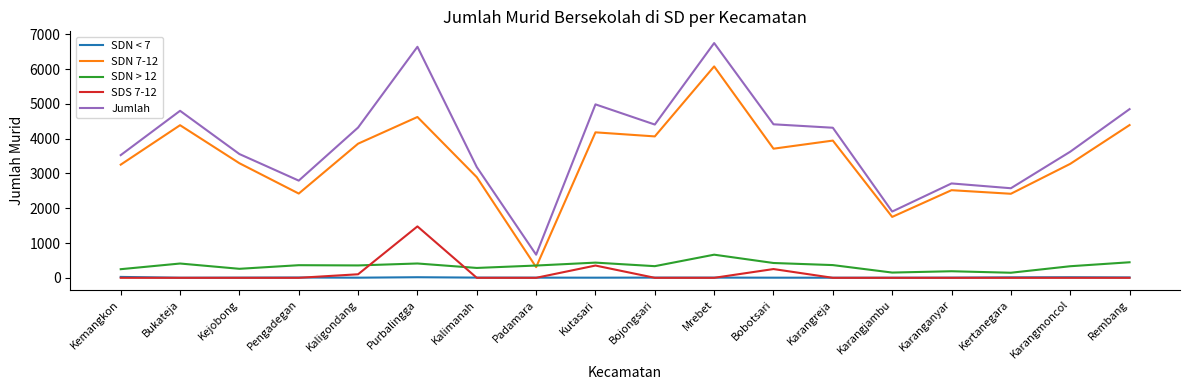

What is the difference between the maximum and minimum values in the SDN < 7 series?

23